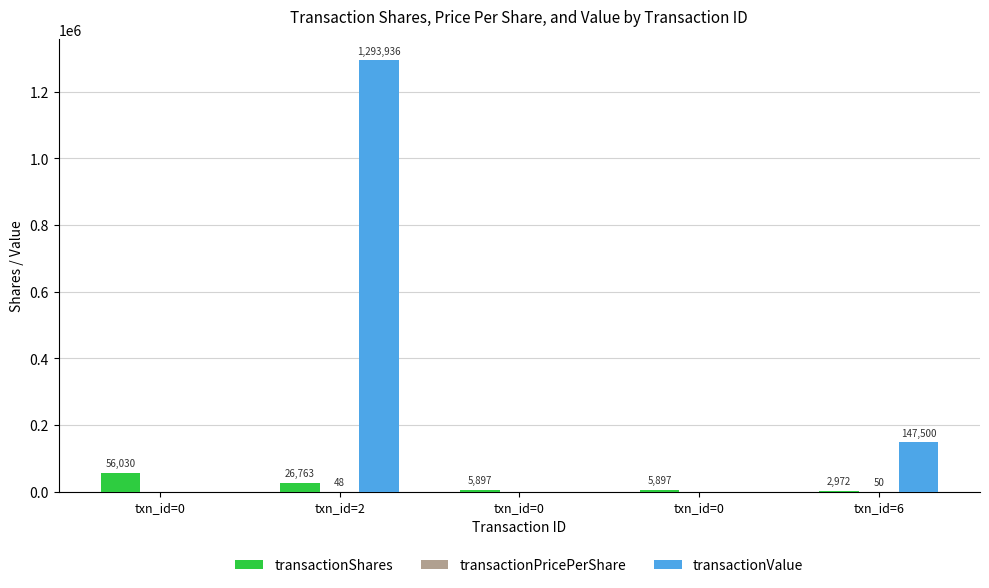

Read the transactionPricePerShare value at txn_id=6.

49.6